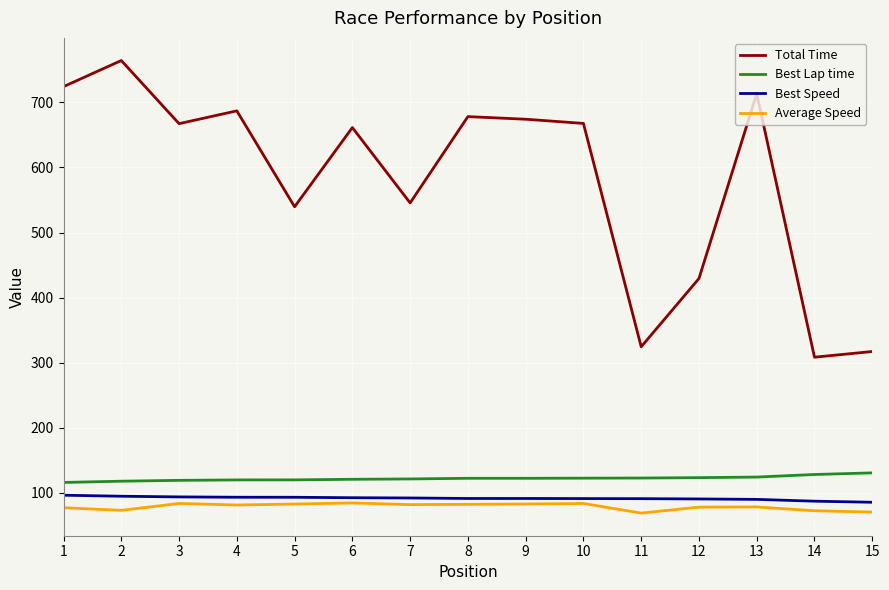

Count the number of categories in the chart.

15